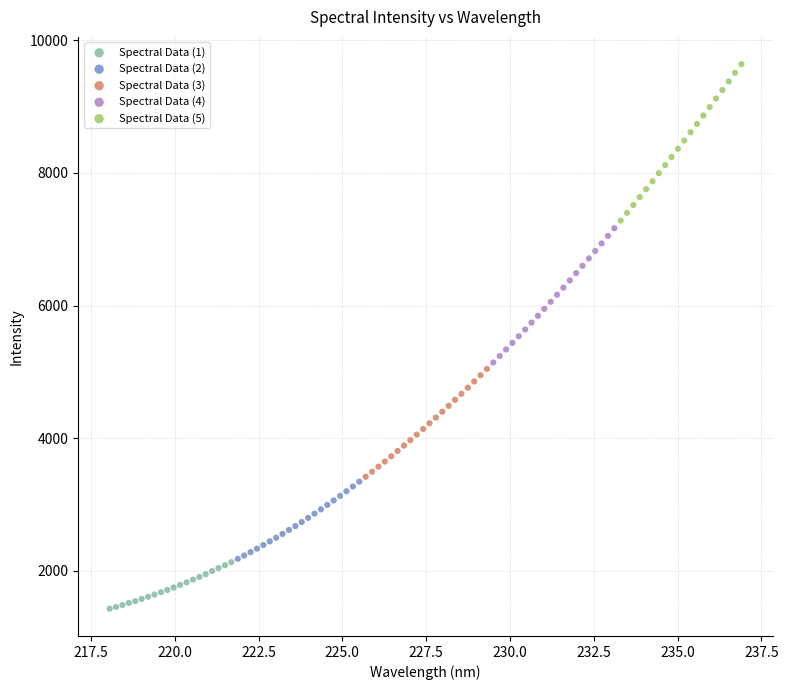

Which series reaches the minimum Y coordinate?

Spectral Data (1)